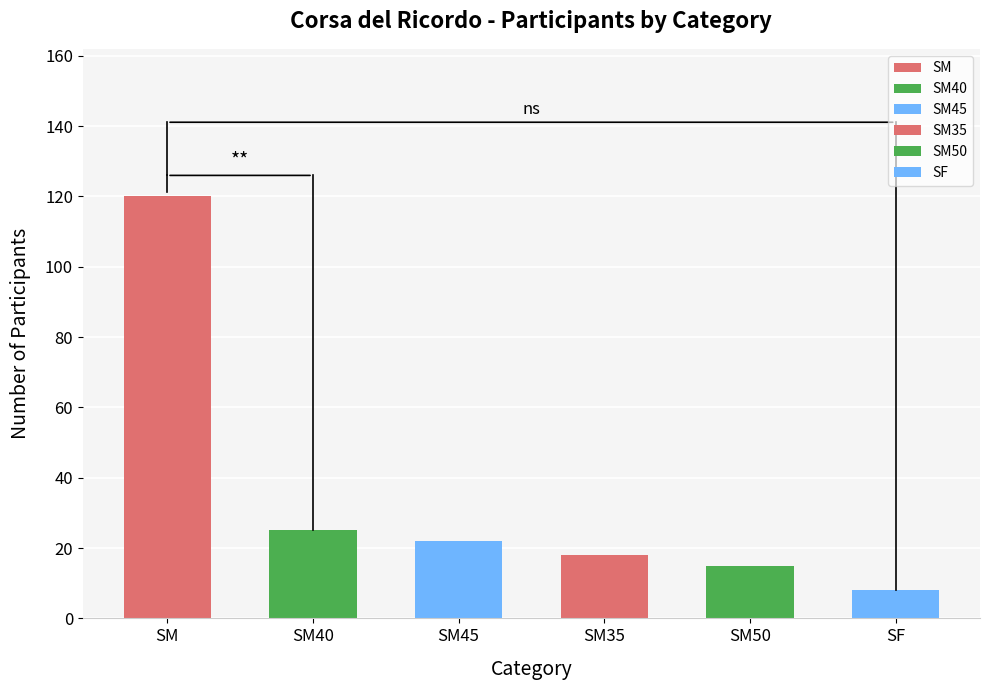

Where is the data nearest to the value 60?

SM40